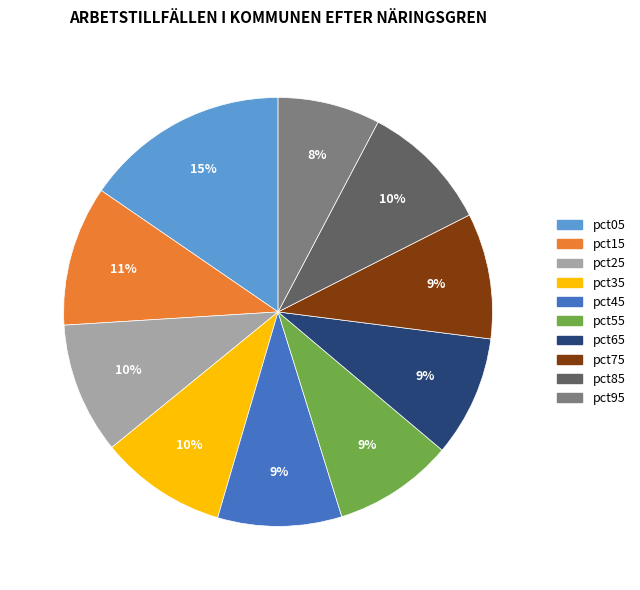

Between pct05 and pct95, which is larger?

pct05